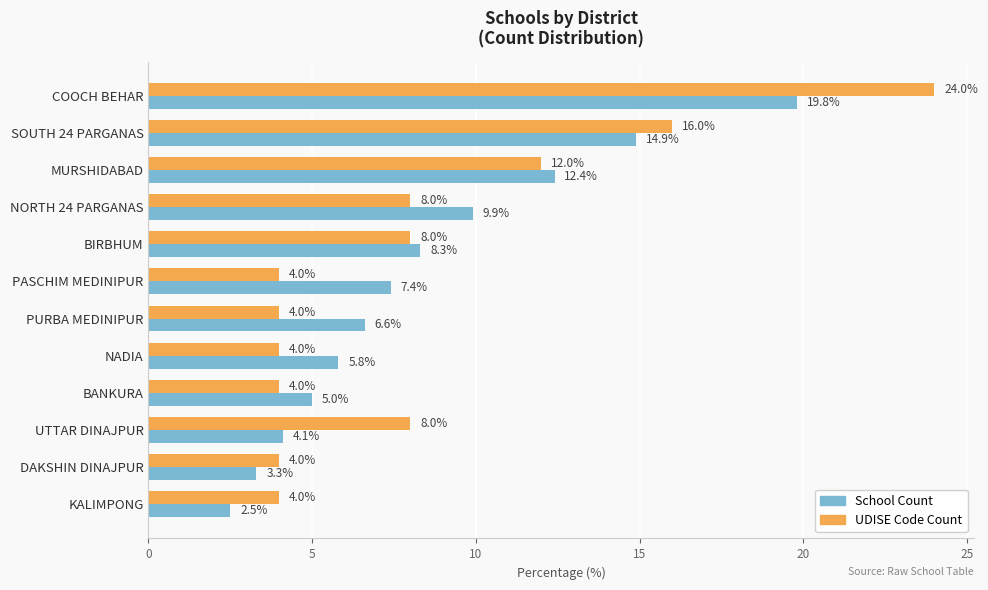

What is the maximum value shown in the chart?

24.0